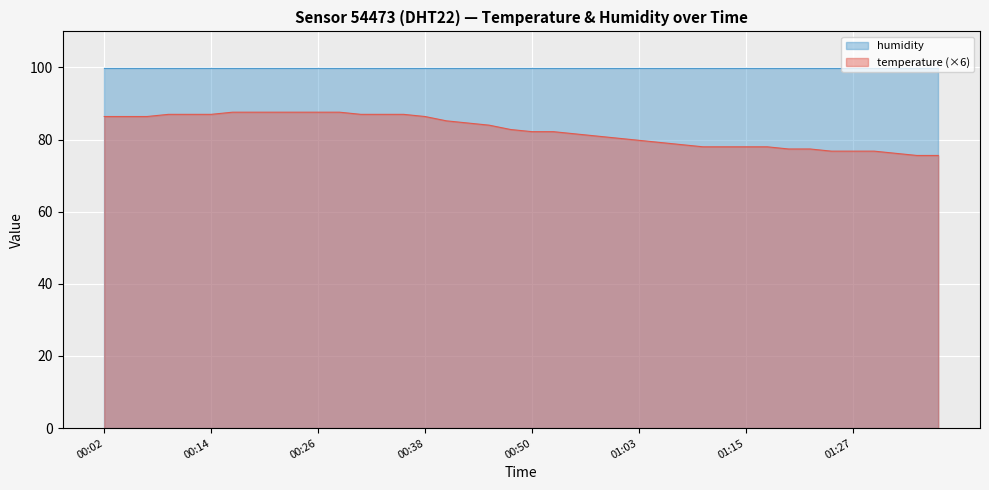

True or false: the data shows 32.7 at 00:46.

False